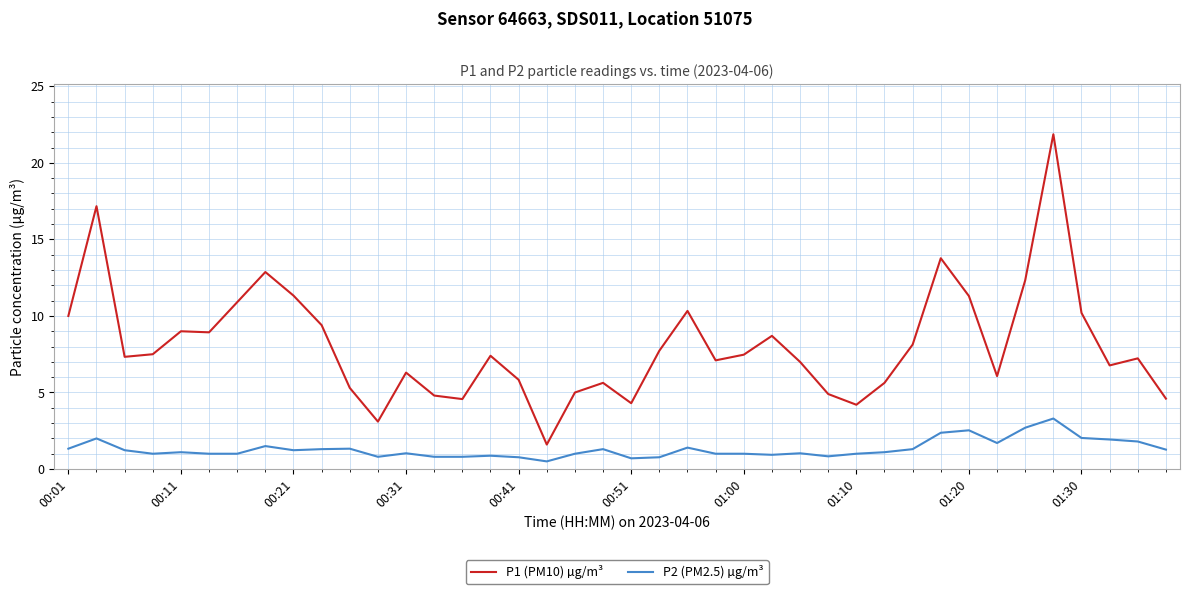

Which series has the largest range (max minus min)?

P1 (PM10) µg/m³